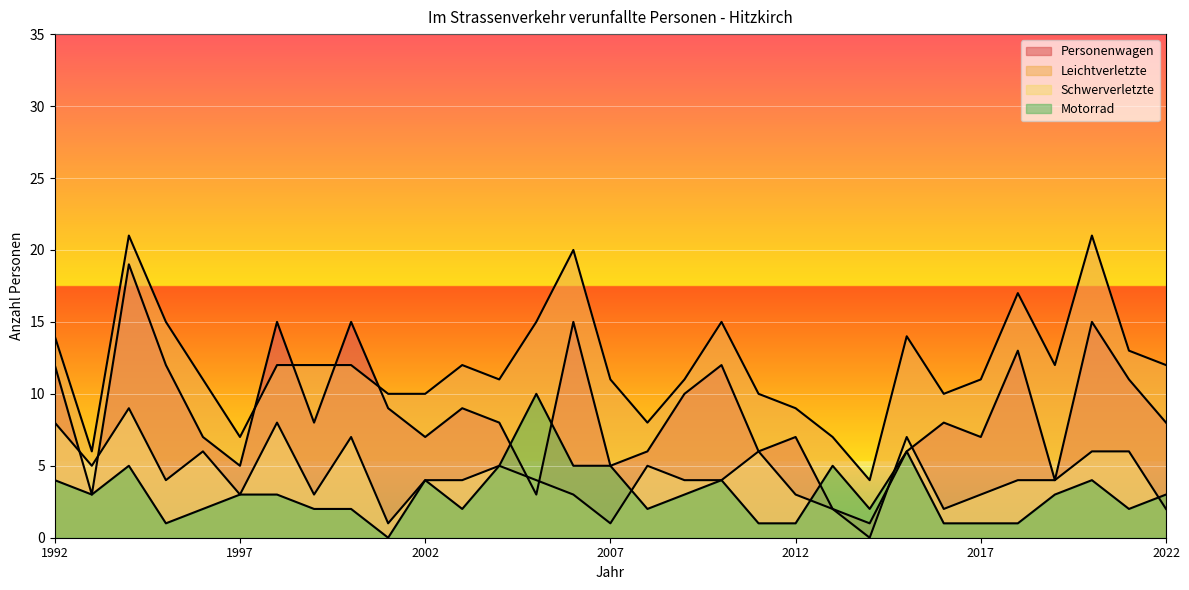

What is the difference between the Personenwagen values at 2011 and 2022?

2